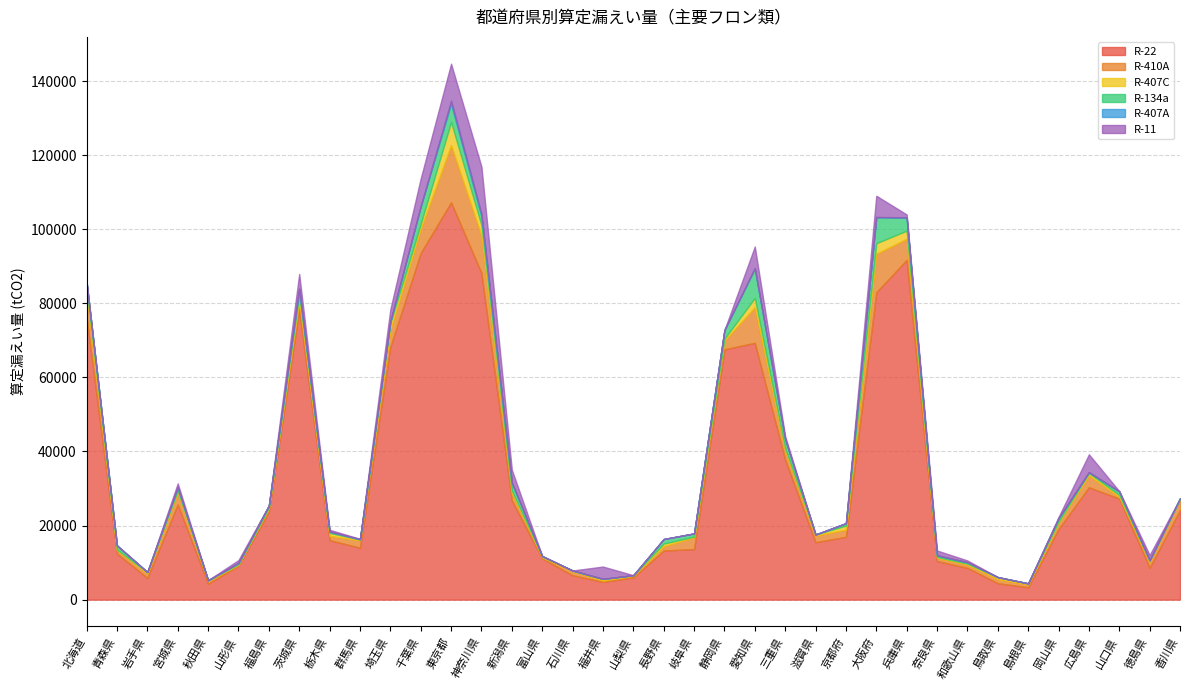

How many data points does each series have?

37